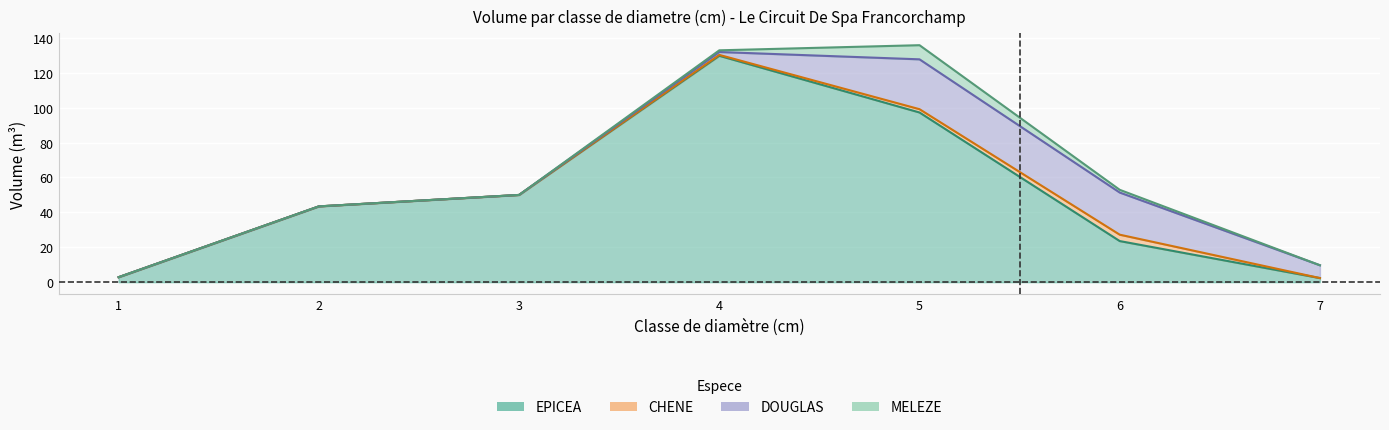

In MELEZE, how many points are higher than both neighbors (excluding endpoints)?

1